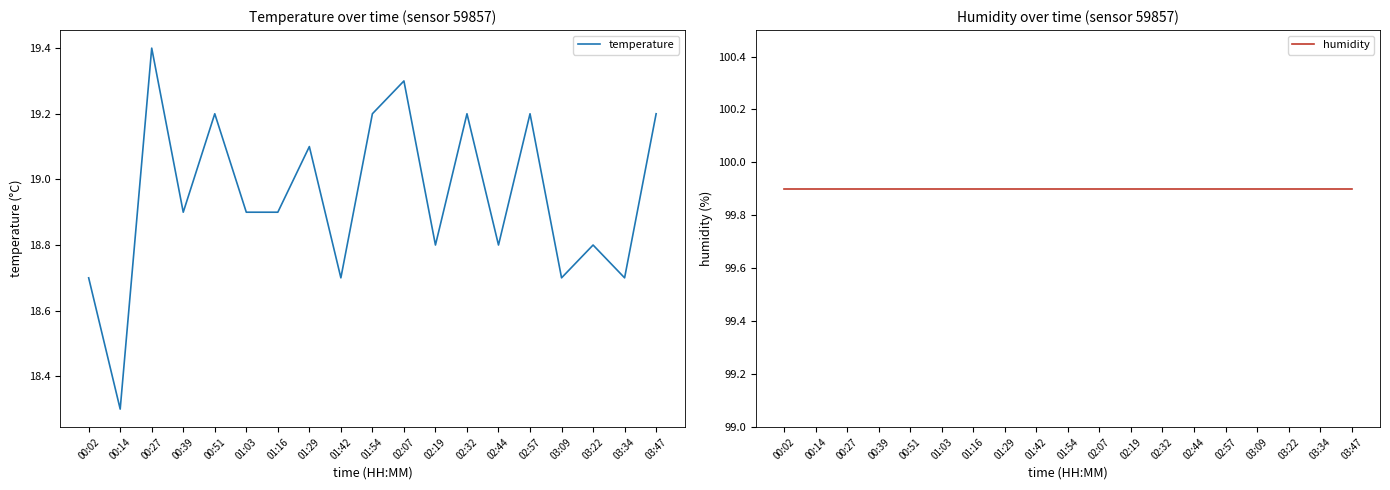

List the series in order of their overall mean, lowest first.

temperature, humidity